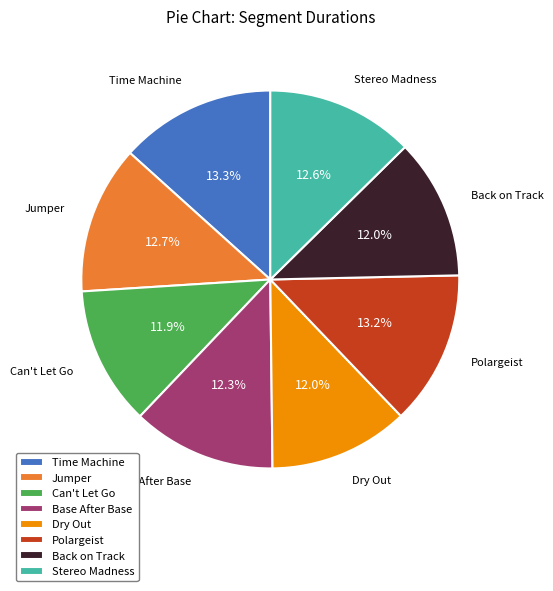

How many slices are in this pie chart?

8